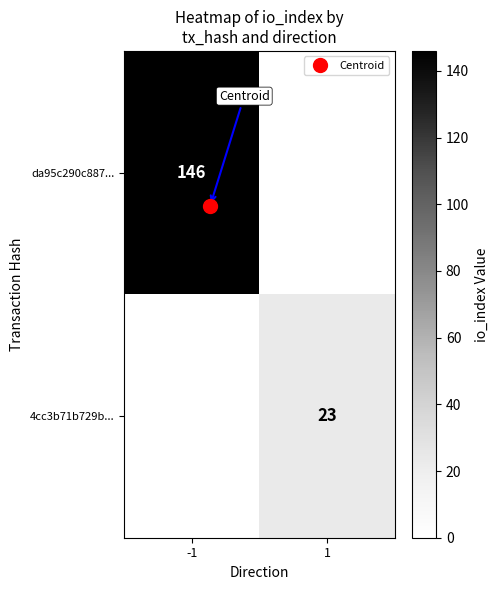

The da95c290c887... series shows 146 at -1. True or false?

True